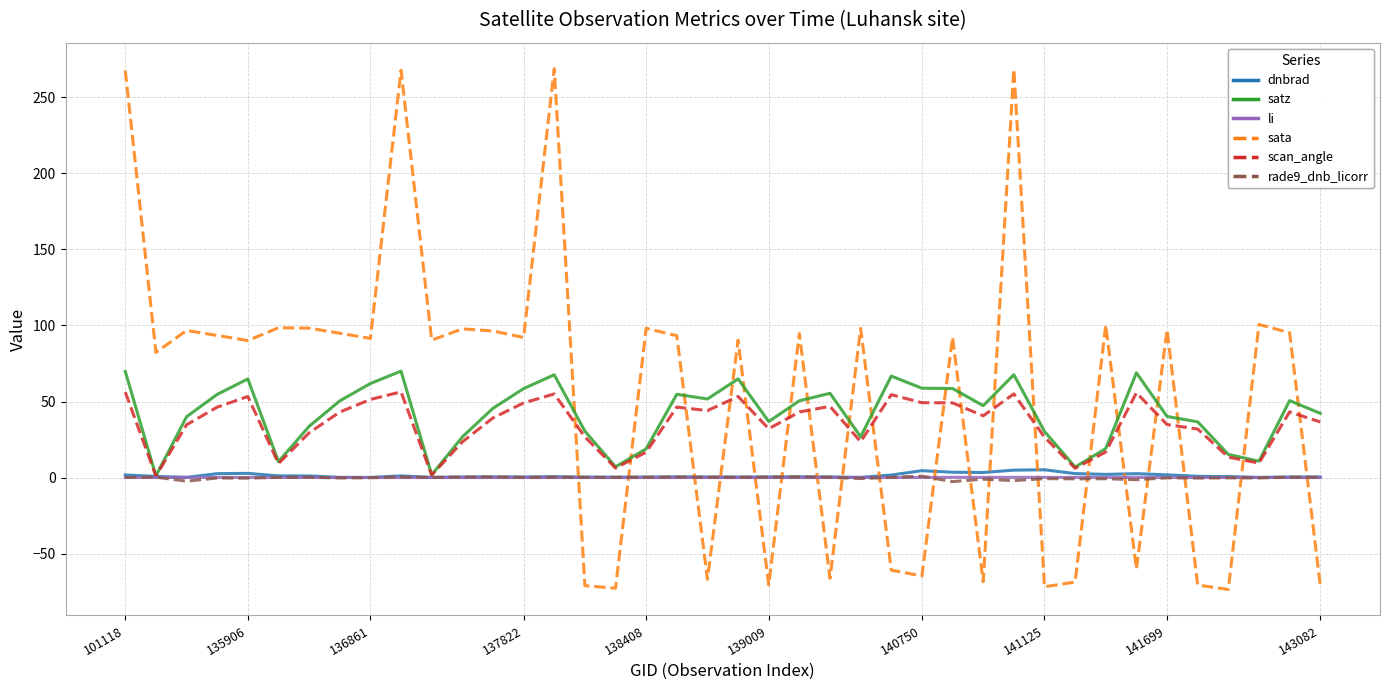

Which series has the largest range (max minus min)?

sata